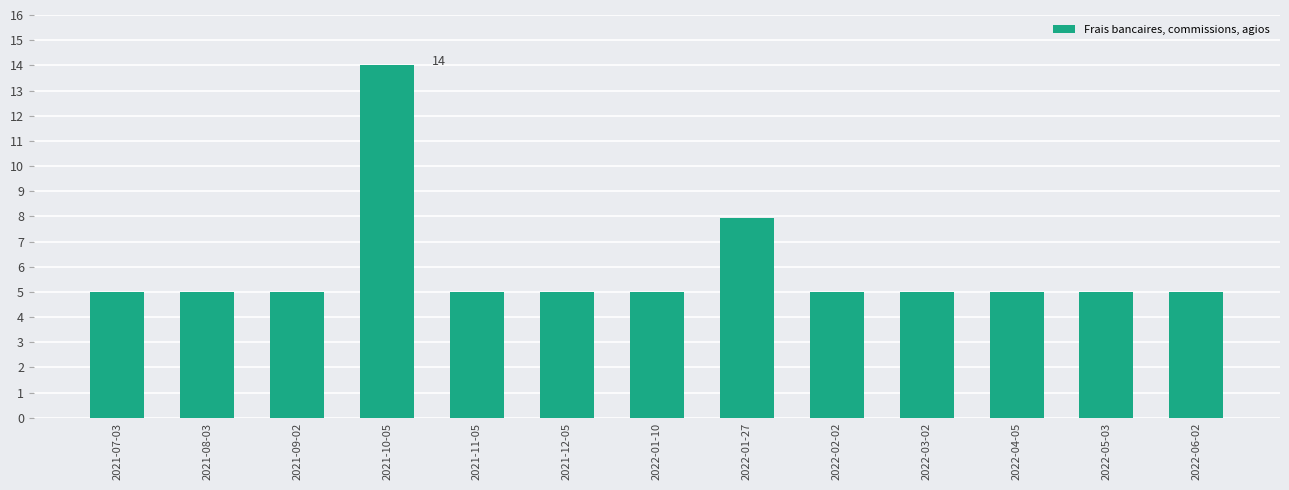

How many bars are there in total?

13